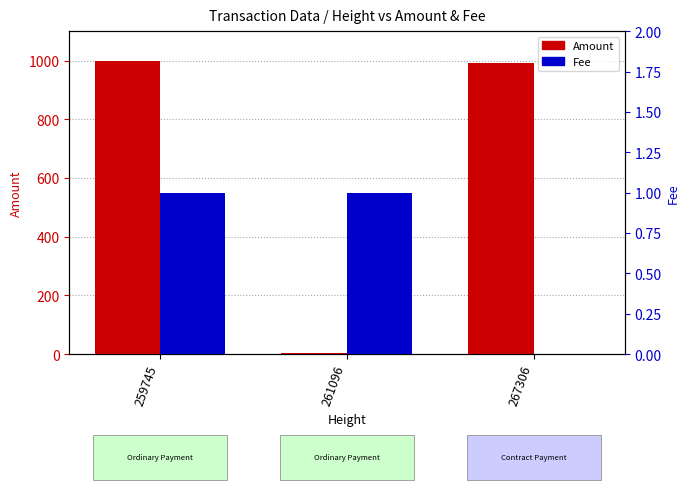

How many groups of bars are there?

3